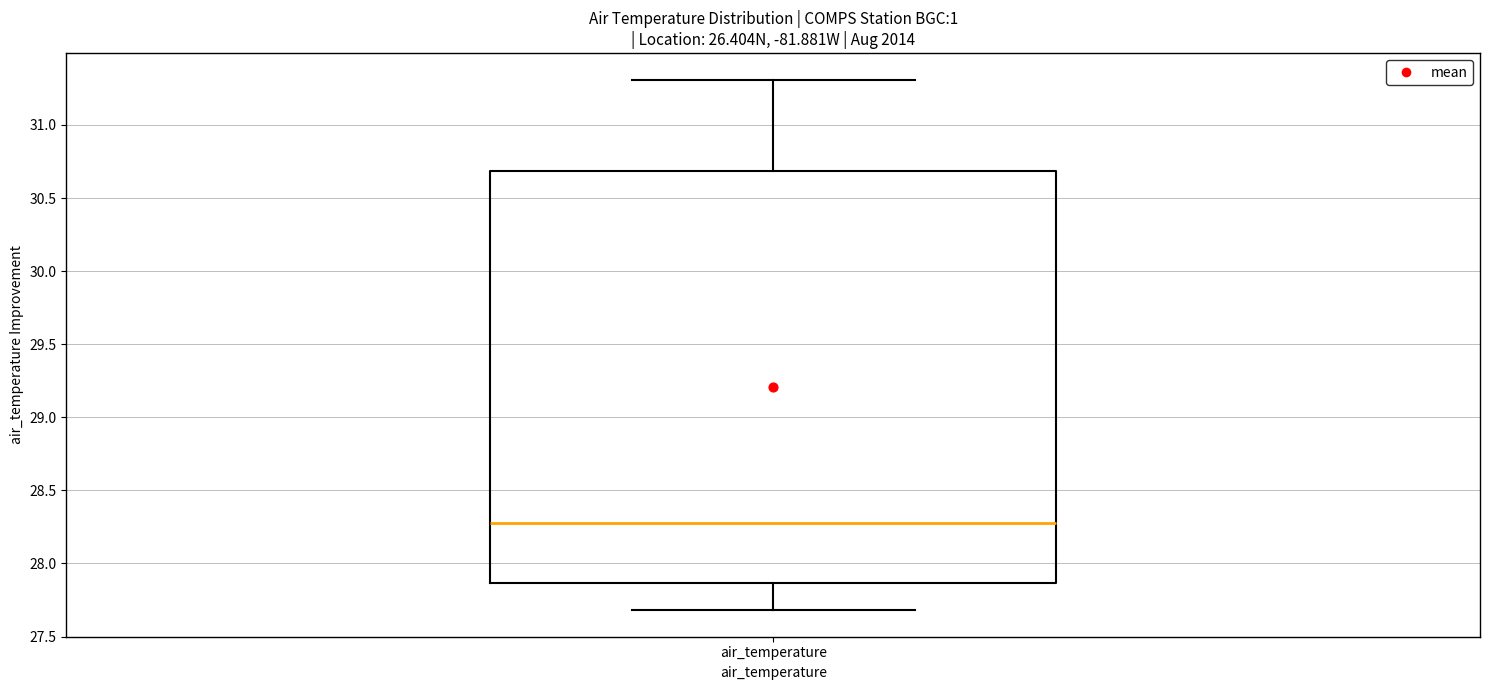

Read this box plot against the y-axis: the position of the median line, the range covered by the box, and the ends of both whiskers. The values are not printed on the chart, so give them approximately, as read against the axis.

median 28.30, box 27.85 to 30.70, whiskers 27.70 to 31.30